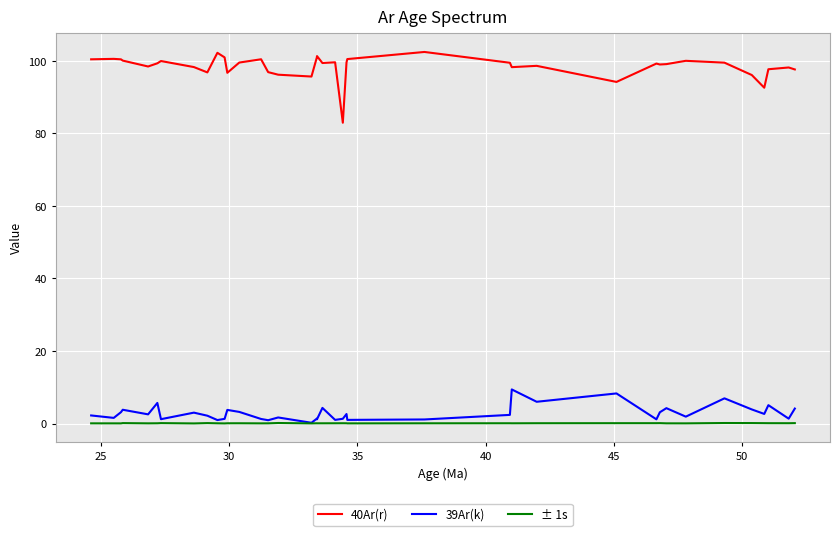

Which series has the widest spread of values?

40Ar(r)